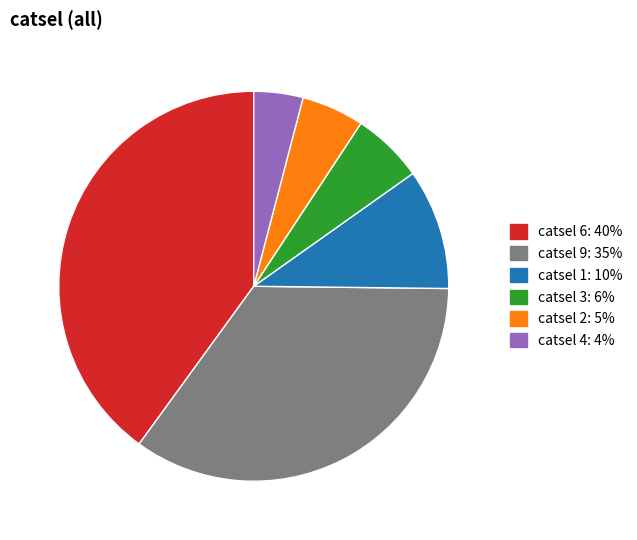

Is there any slice that represents more than half of the pie?

No